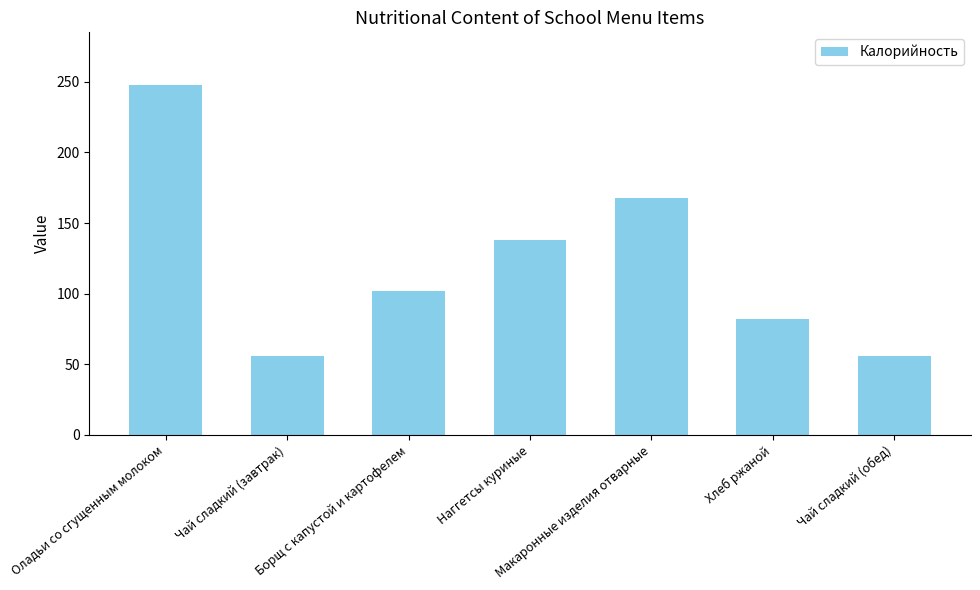

Read the value at Оладьи со сгущенным молоком.

247.8